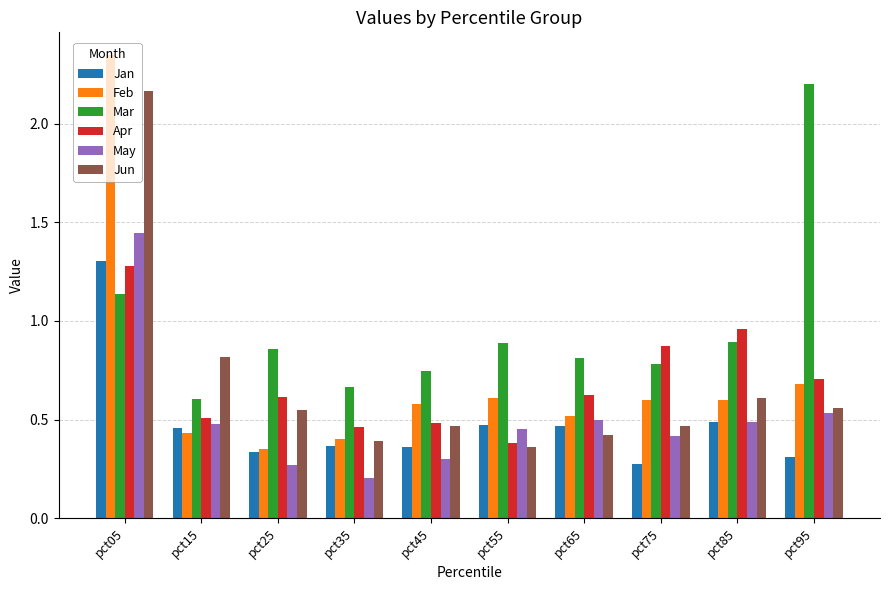

What is the difference between the maximum and second lowest values in the Mar series?

1.5